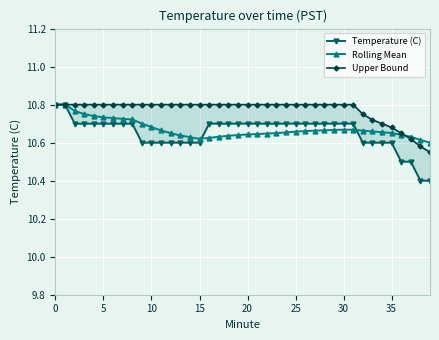

What is the value of the Rolling Mean point at the 11th from the left?

10.8